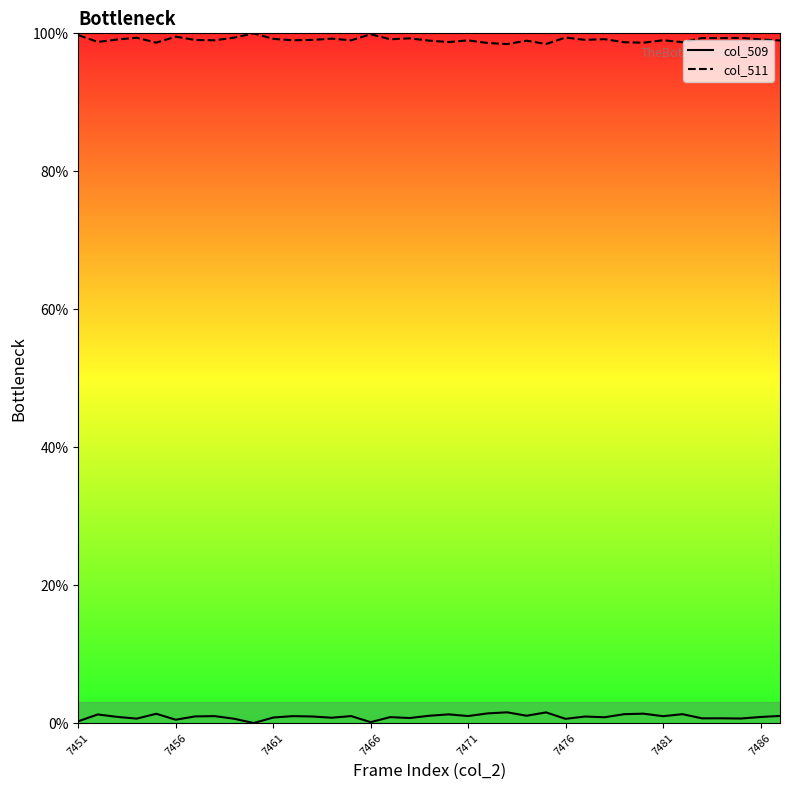

What is the spread (max minus min) of values at 7451?

99.5